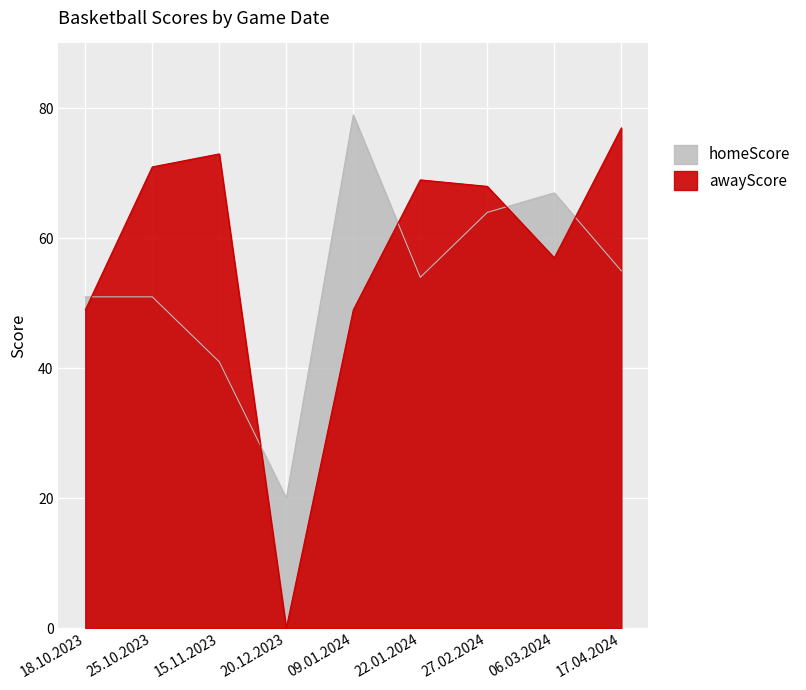

Count the number of data series in this chart.

2